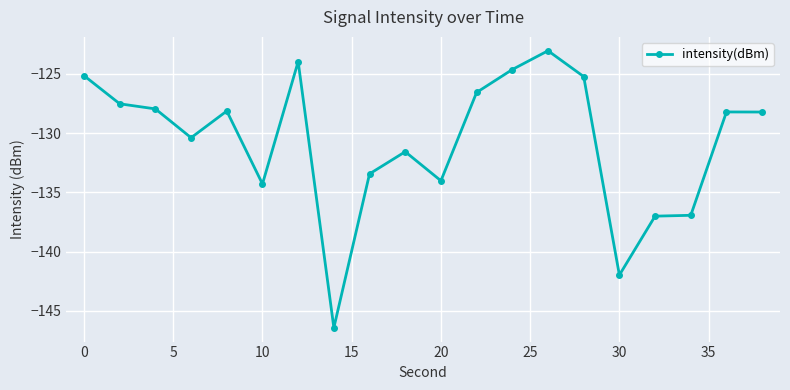

What is the difference between the second highest and minimum values?

22.5